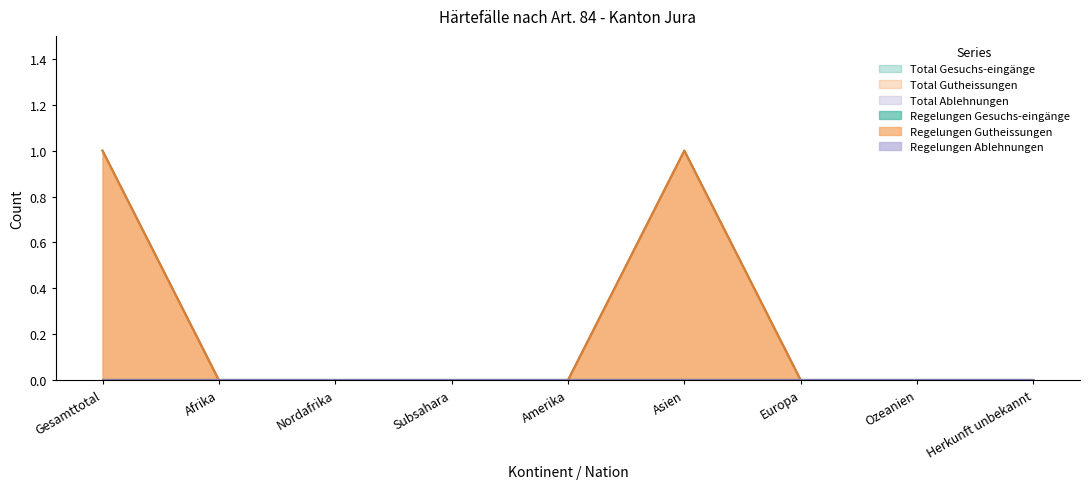

The Total Gutheissungen series shows 0 at Nordafrika. True or false?

True